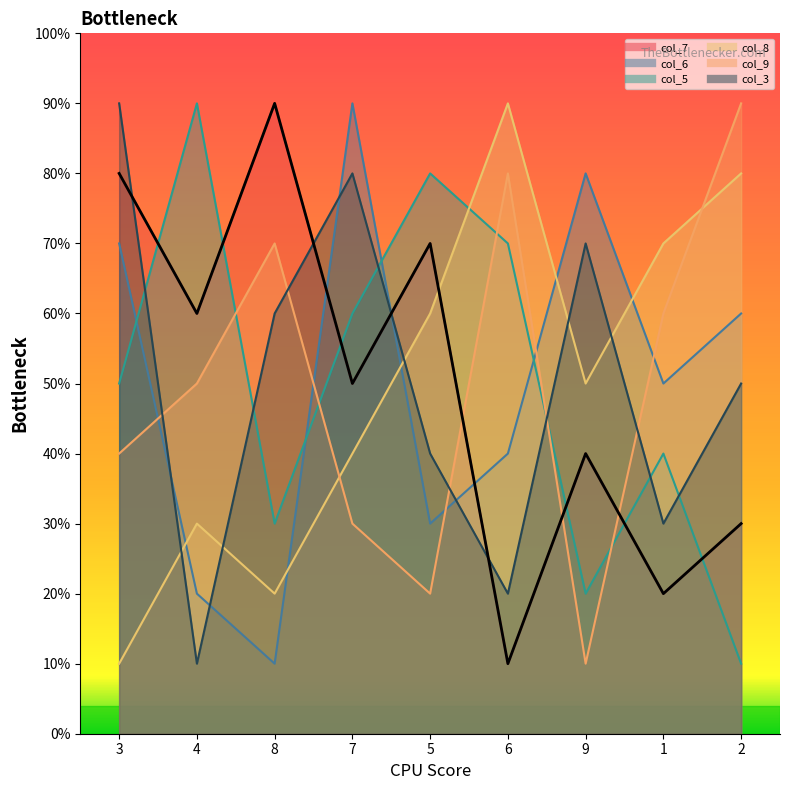

At which label does col_9 first exceed 5?

8